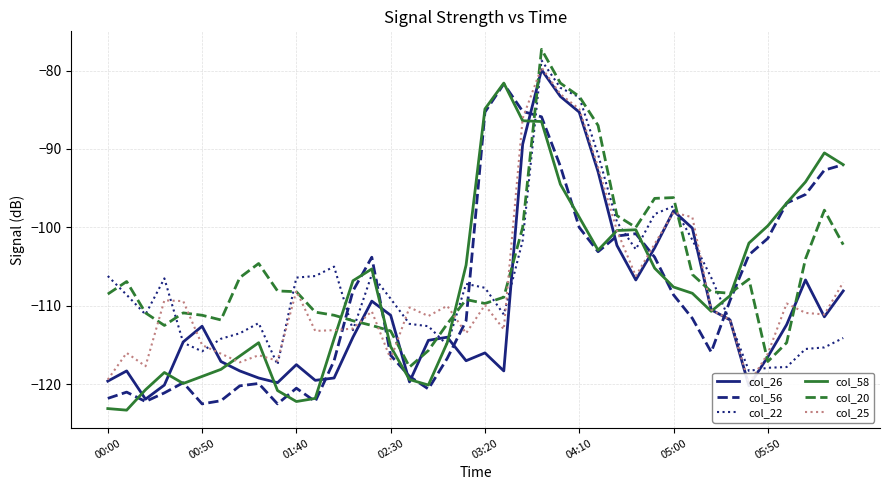

The value of col_56 at 00:50 is -78.5. True or false?

False